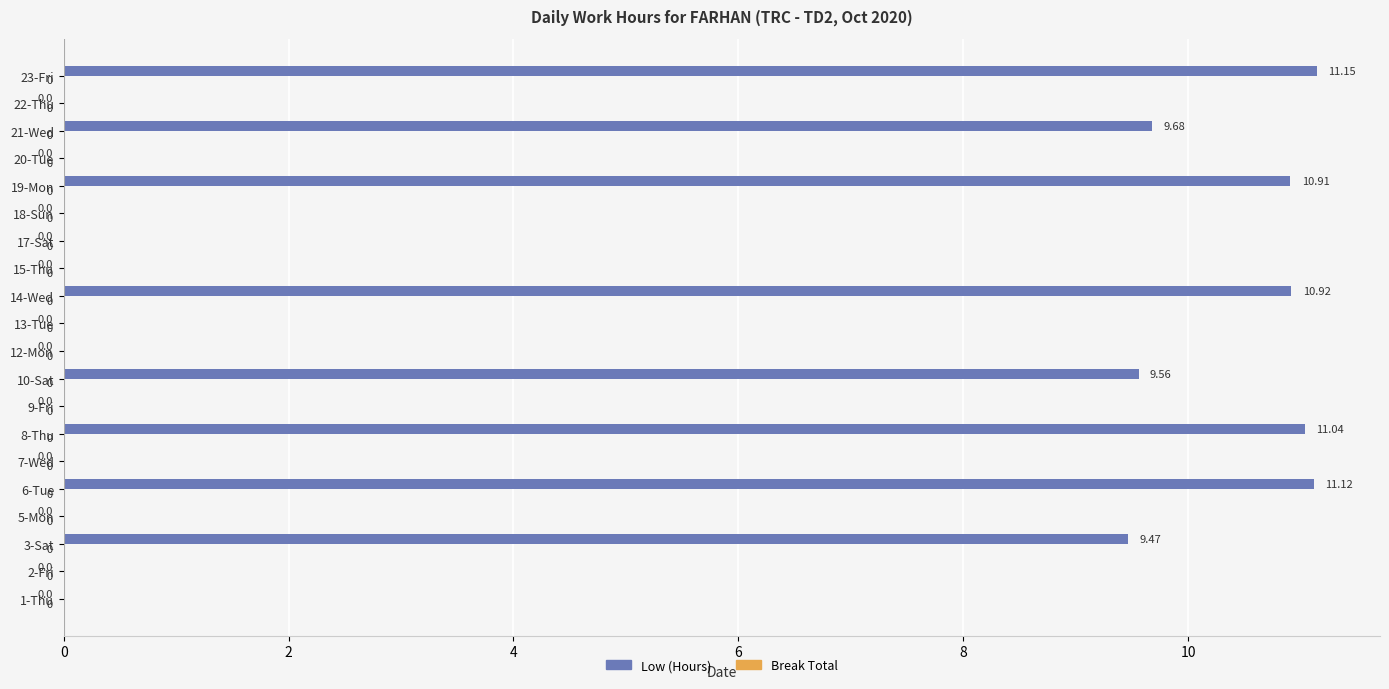

Between 1-Thu and 6-Tue, which is larger?

6-Tue